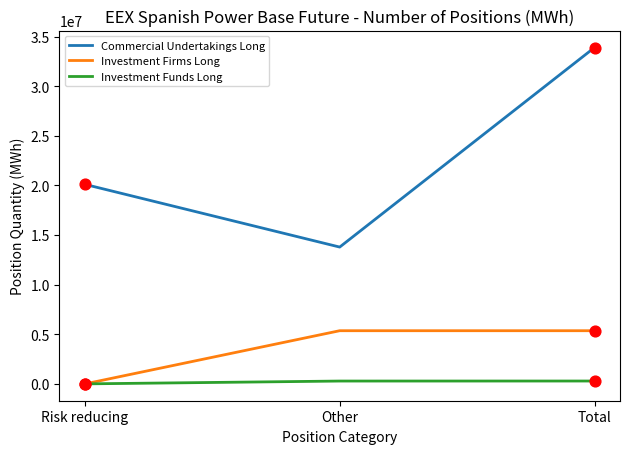

At how many categories does at least one series exceed 24603597?

1